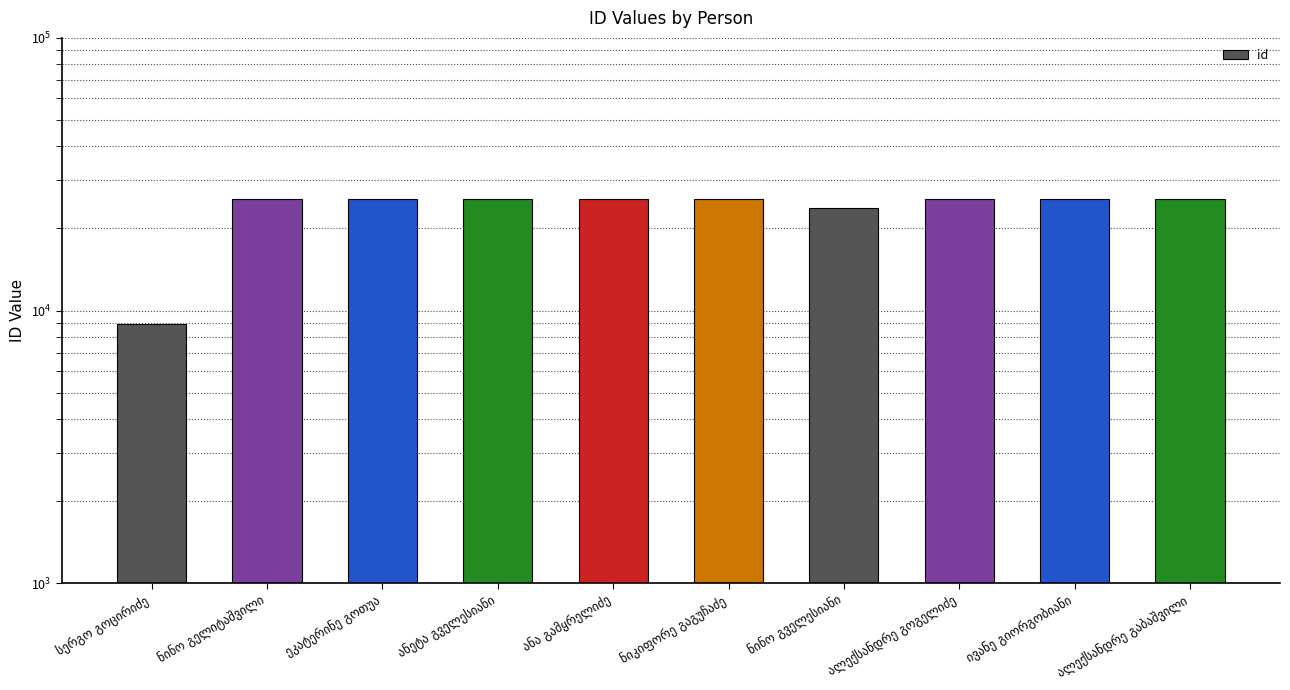

Approximately how many times larger is the value at ანა გამყრელიძე compared to ნინო გველესიანი?

1.1